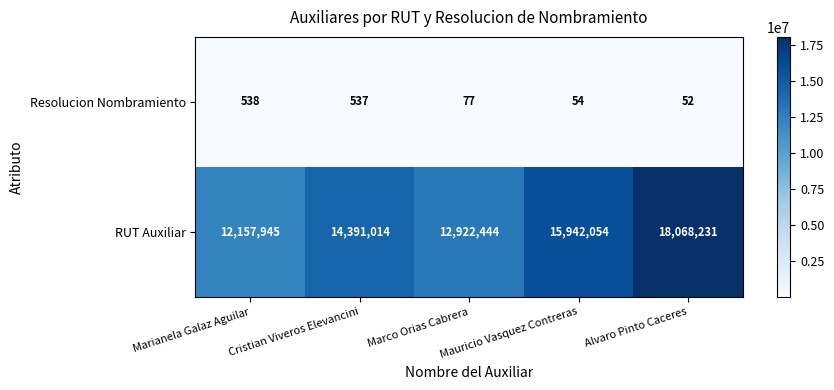

What is the difference between the second highest and second lowest values in the RUT Auxiliar series?

3019610